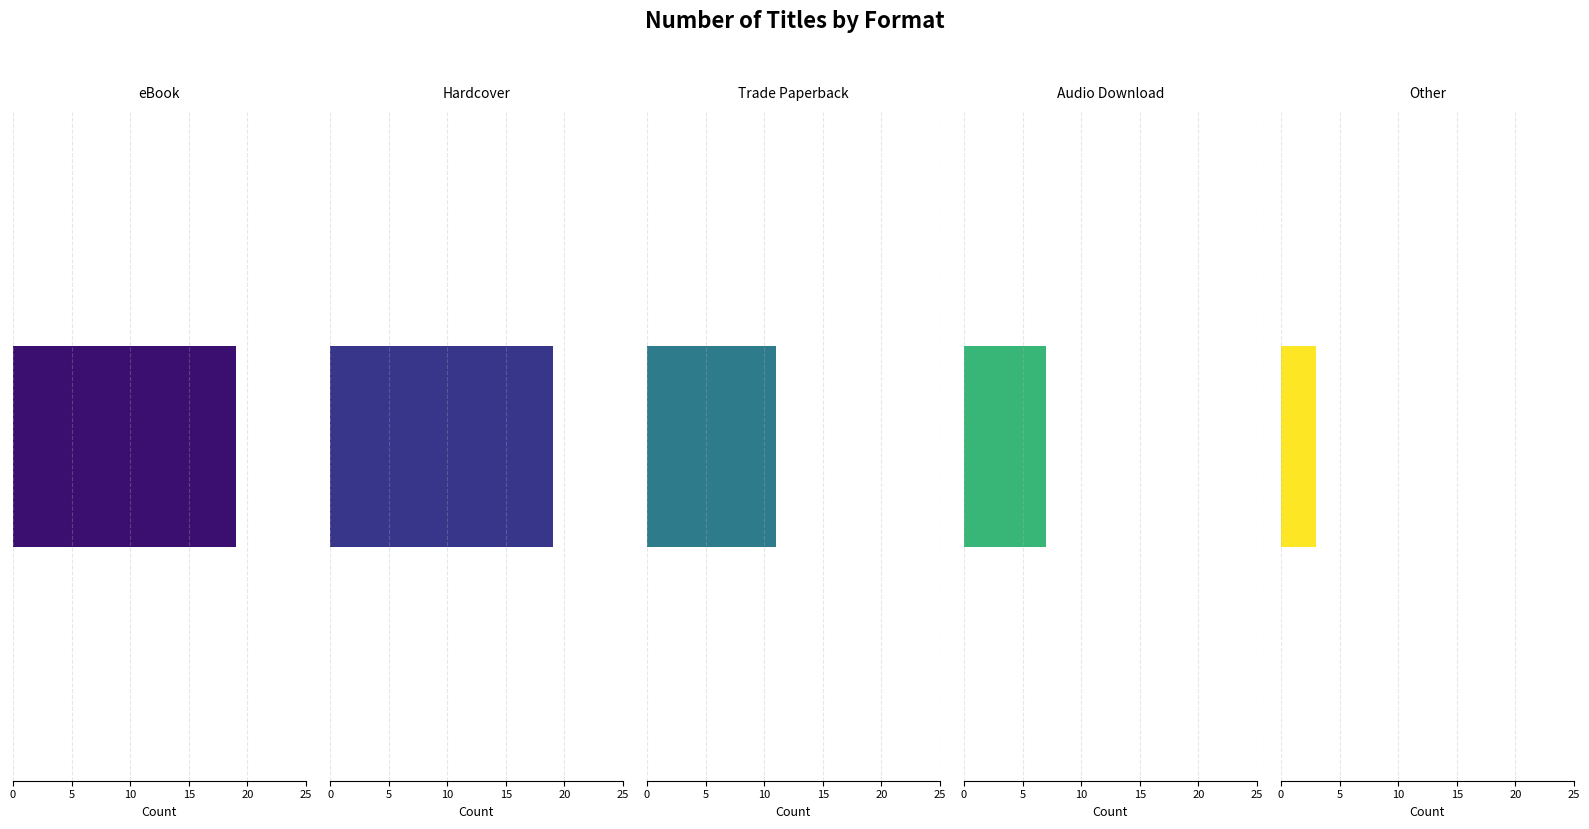

Is it true that the value at Trade Paperback is 16?

False